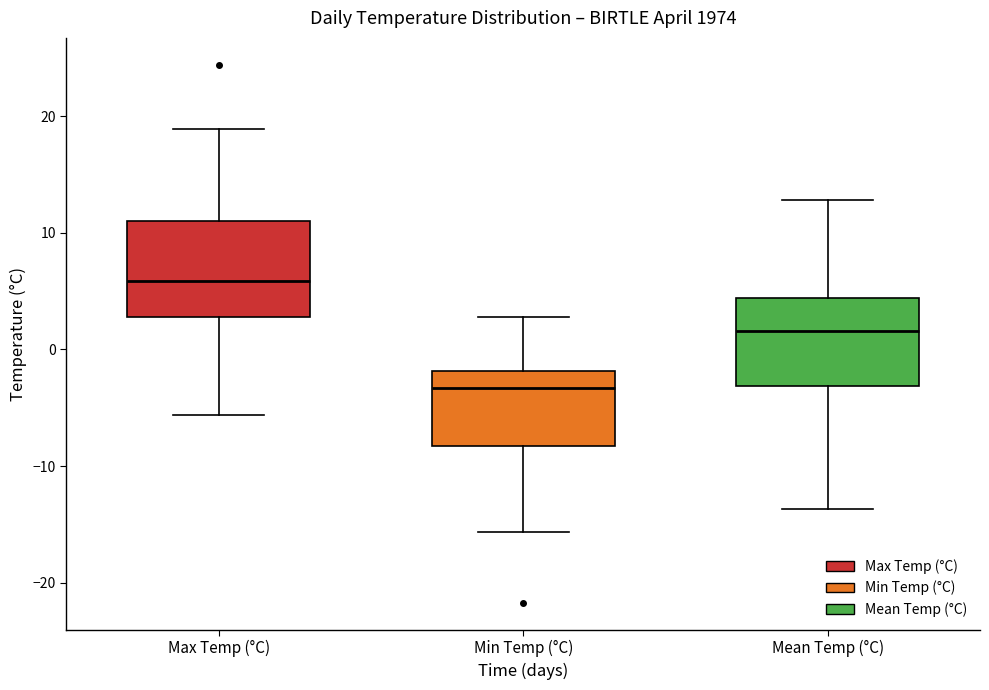

Reading left to right, transcribe this box plot: for each box, give where its median line is, the range the box spans, and where its two whiskers end, as read against the y-axis. The values are not printed on the chart, so give them approximately, as read against the axis.

Max Temp (°C): median 6, box 3 to 11, whiskers -6 to 19
Min Temp (°C): median -3, box -8 to -2, whiskers -16 to 3
Mean Temp (°C): median 2, box -3 to 4, whiskers -14 to 13